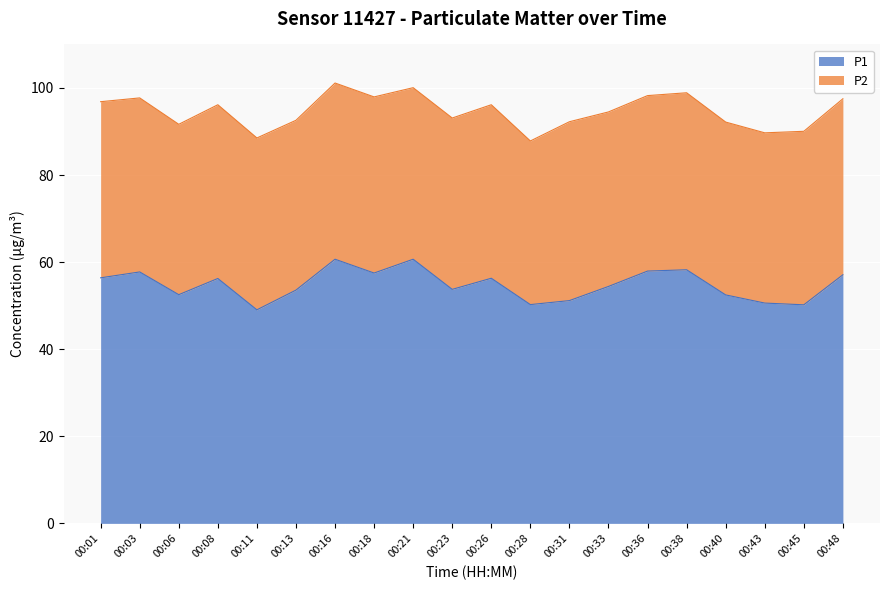

What is the difference between the maximum and minimum values?

11.6